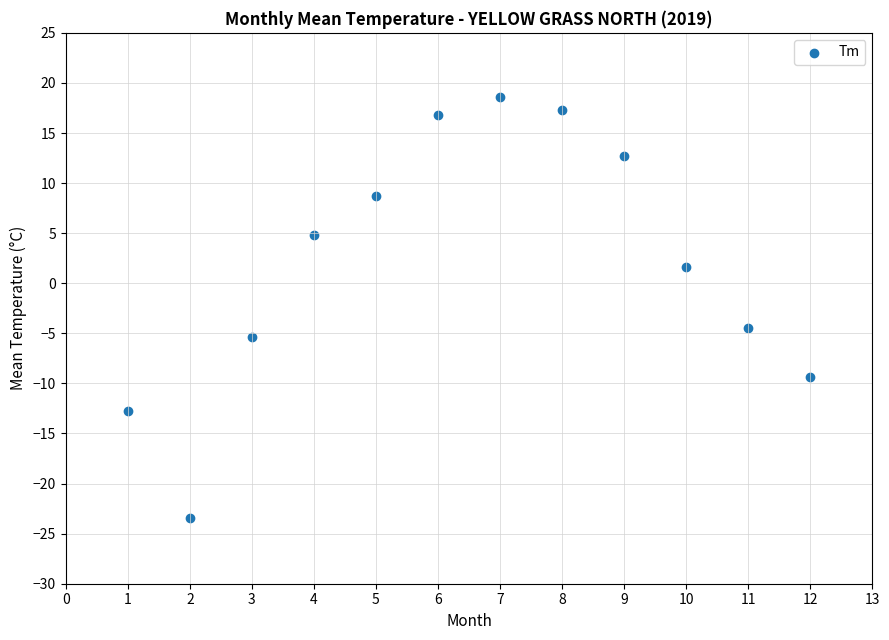

What is the average X value?

6.5